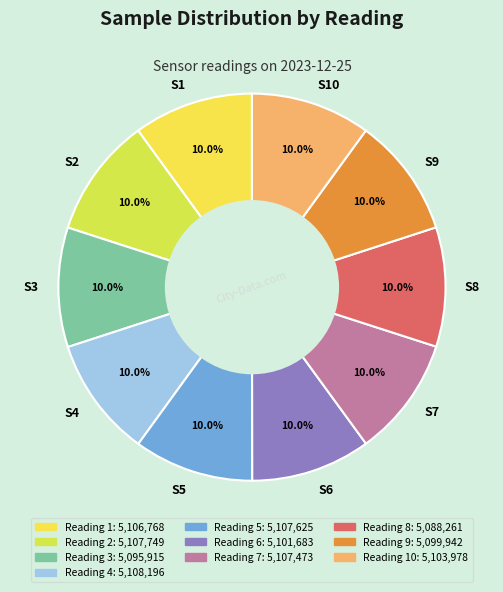

Combined, do S3 and S9 account for over 50%?

No